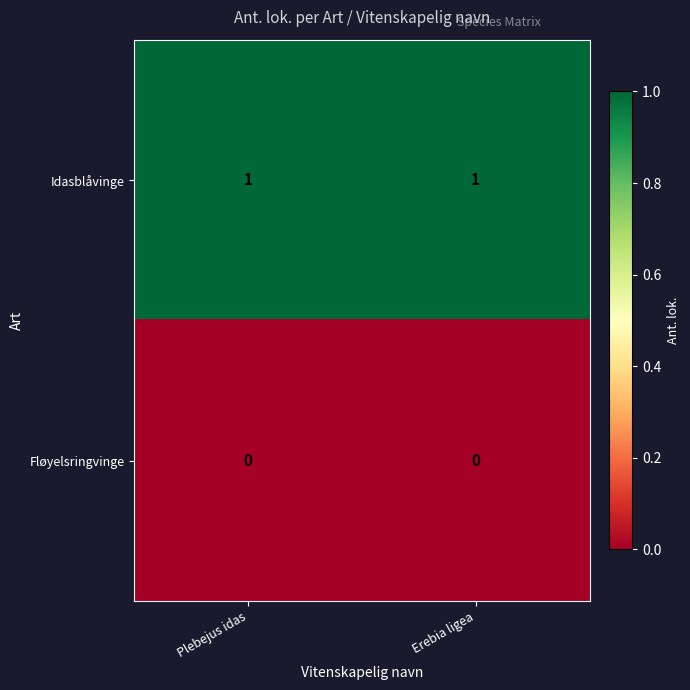

What is the difference between the highest and lowest values at Erebia ligea?

1